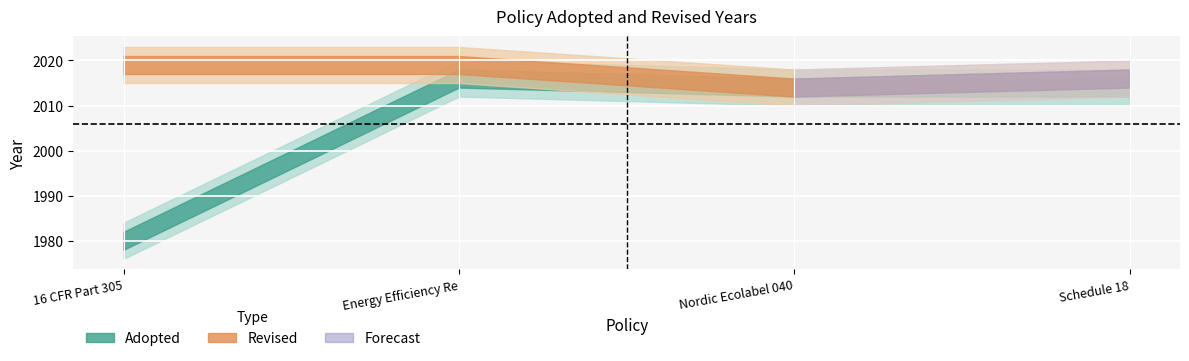

Where is the first local minimum for Revised?

Nordic Ecolabel 040